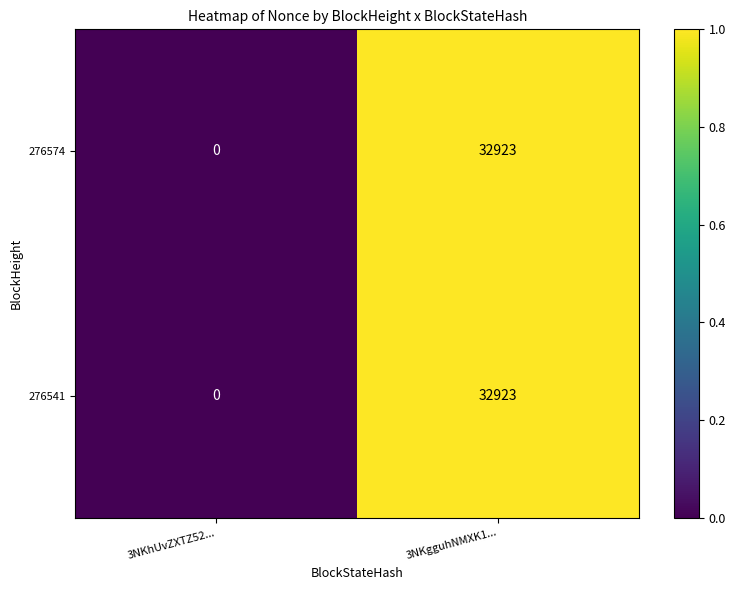

What is the difference between the 276574 values at 3NKhUvZXTZ52... and 3NKgguhNMXK1...?

32923